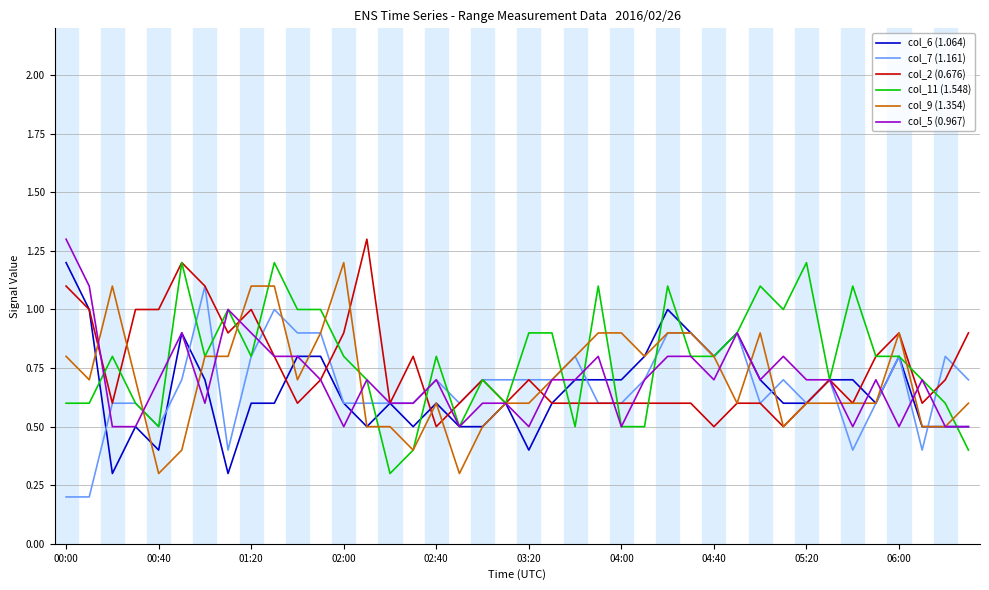

What is the lowest value of the col_11 (1.548) series?

0.3